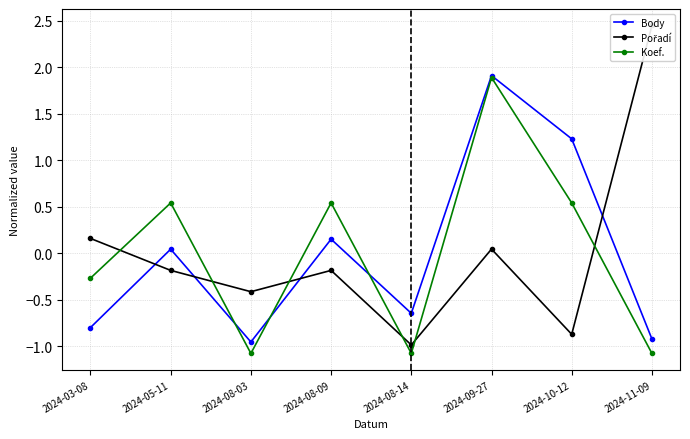

Is the value of Pořadí at 2024-11-09 greater than the value of Koef. at 2024-08-03?

Yes